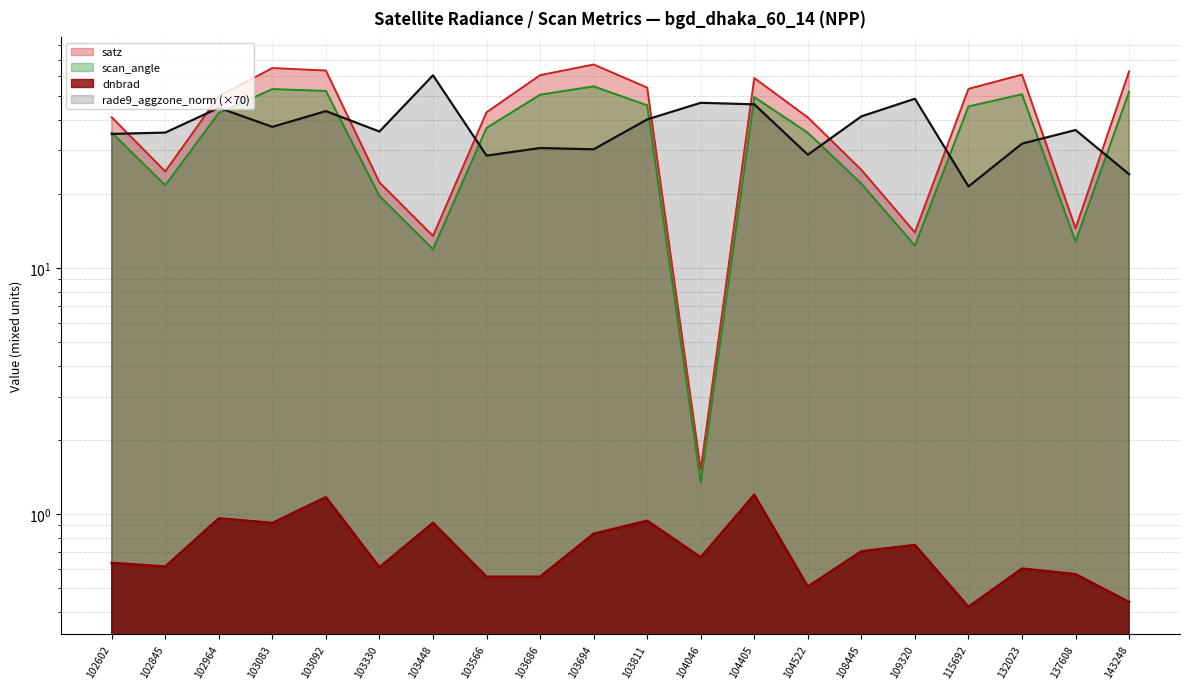

True or false: scan_angle and dnbrad cross at least once.

False